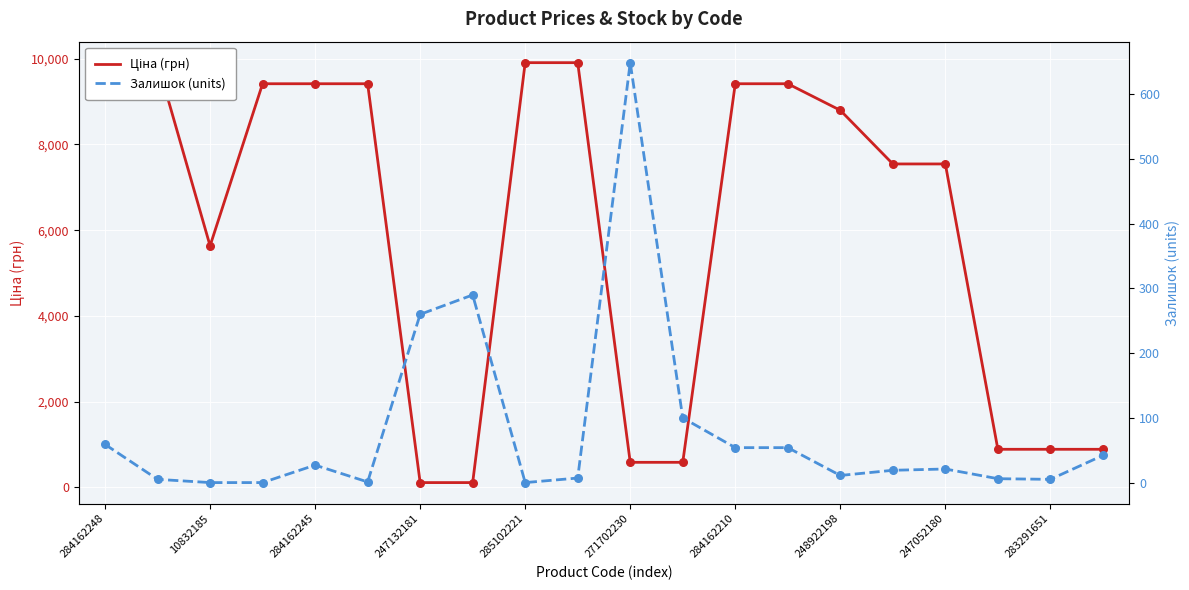

Which series contains the lowest Y value?

Залишок (units)